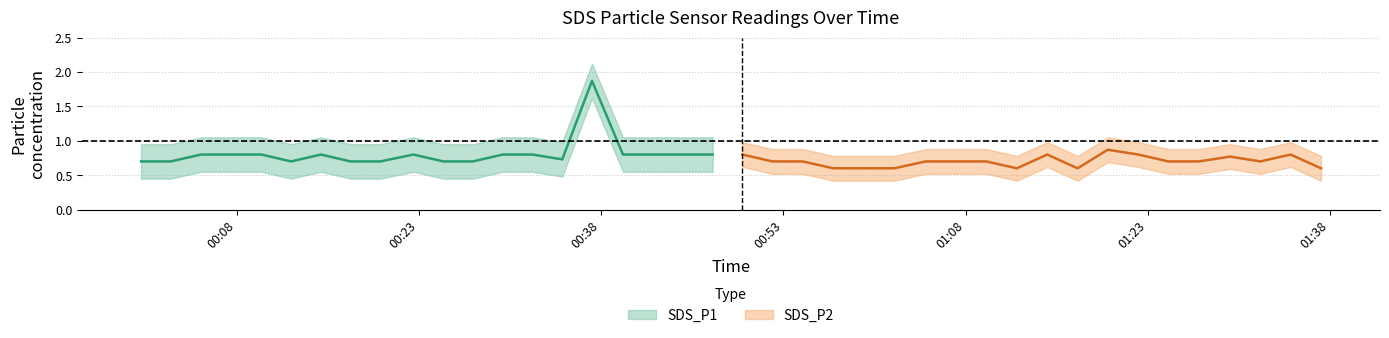

What is the sum of the SDS_P2 values at 2022/07/26 01:12:13 and 2022/07/26 00:39:48?

1.3